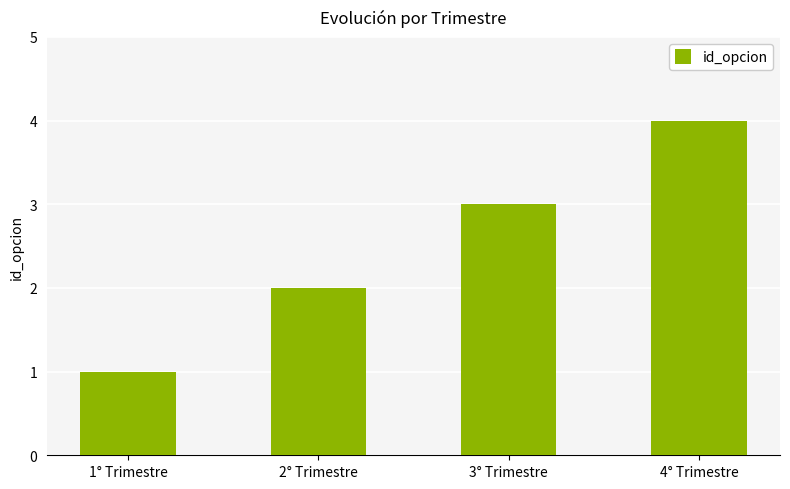

What is the label of the 4th bar from the left?

4° Trimestre